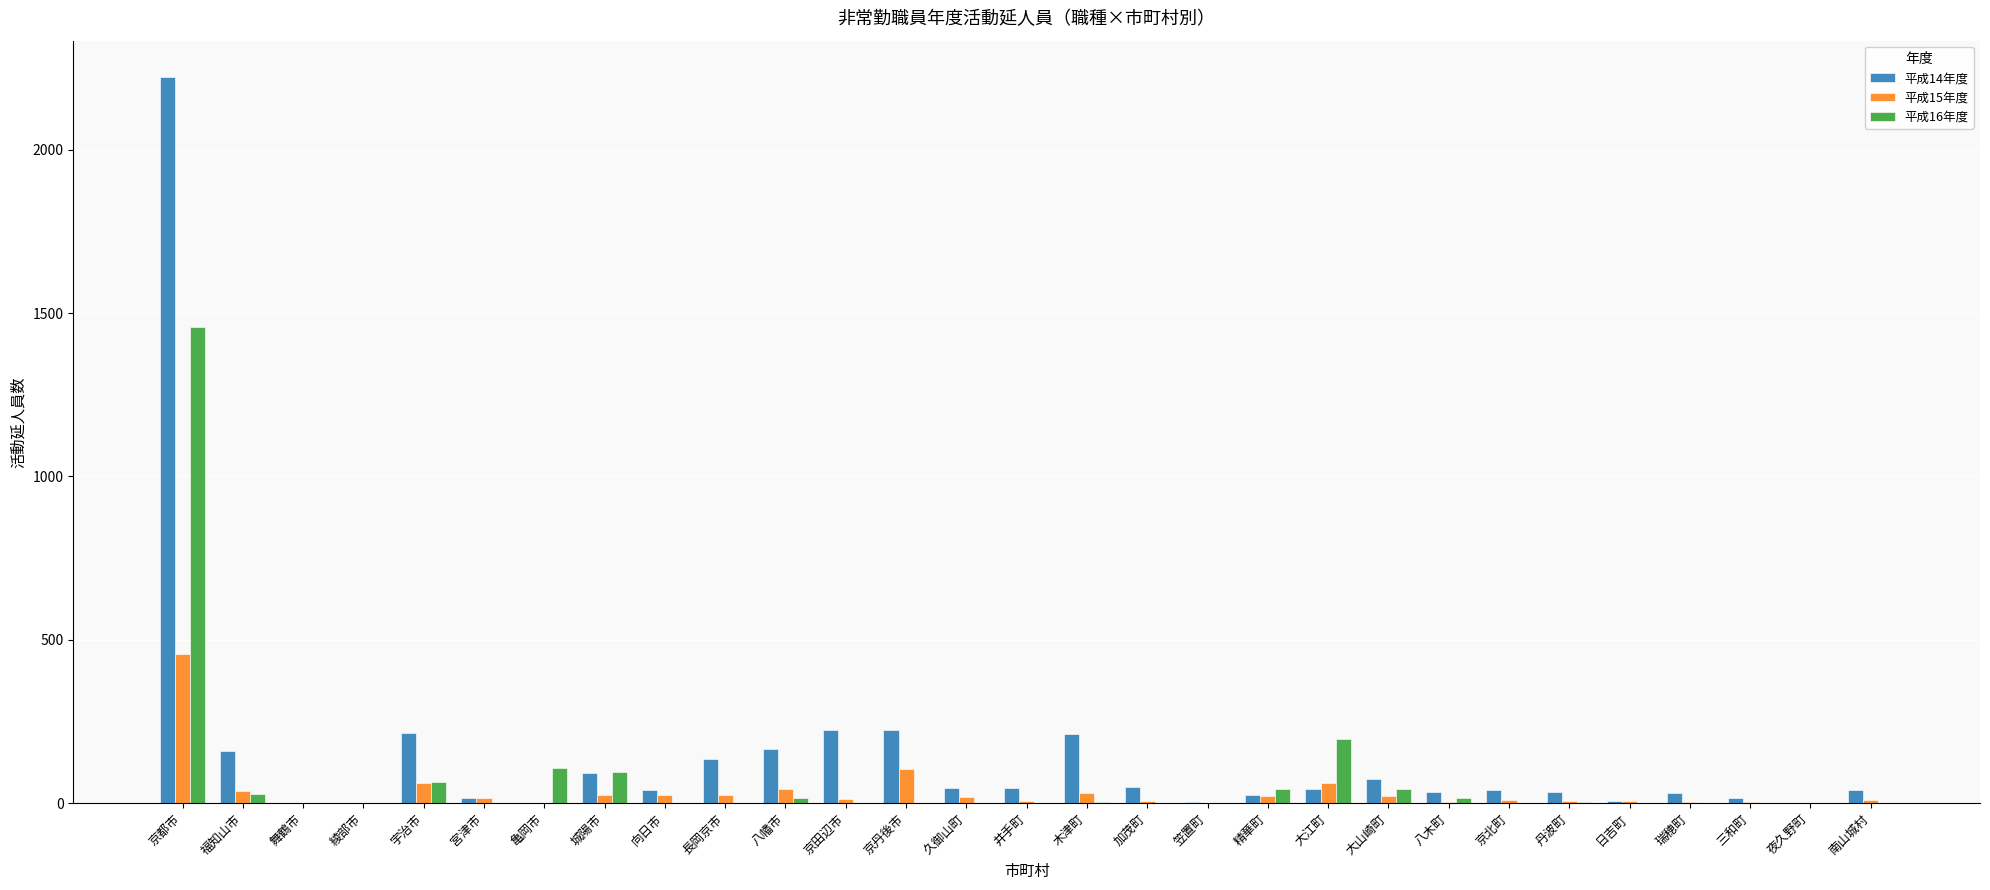

Which category has the highest value across all series?

京都市